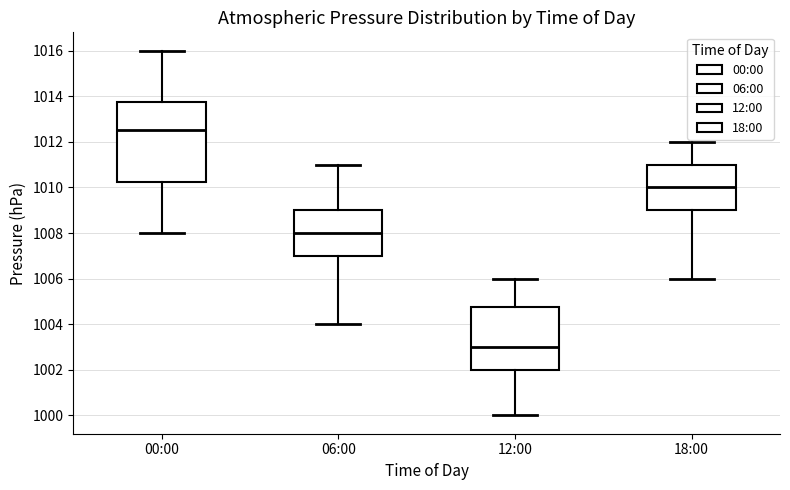

Which box is the tallest, from its lower edge to its upper edge?

00:00